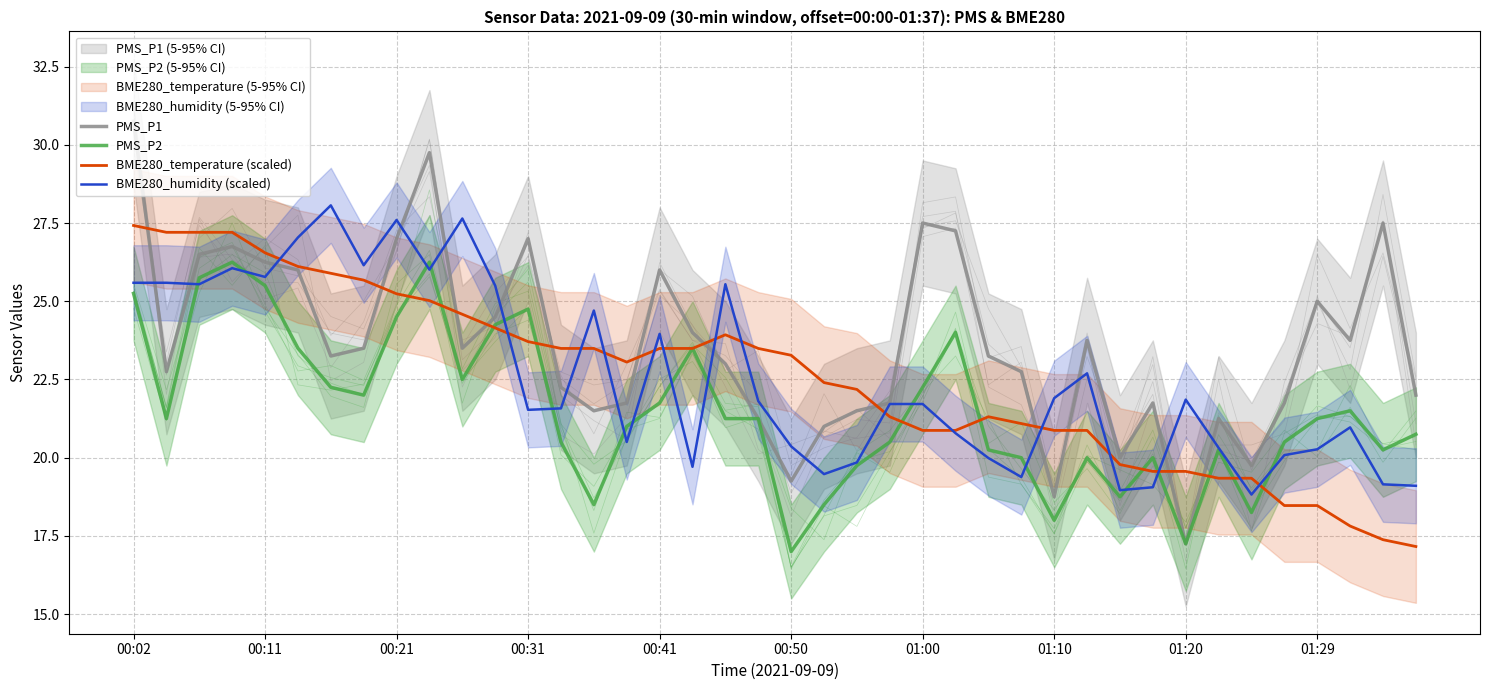

Reading right to left, extract all data points from this chart.

PMS_P1: 22.0	27.5	23.8	25.0	21.8	19.8	21.2	17.2	21.8	20.0	23.8	18.8	22.8	23.2	27.2	27.5	21.8	21.5	21.0	19.2	21.2	23.0	24.0	26.0	21.8	21.5	22.2	27.0	24.5	23.5	29.8	27.0	23.5	23.2	26.0	26.2	26.8	26.5	22.8	30.8
PMS_P2: 20.8	20.2	21.5	21.2	20.5	18.2	20.2	17.2	20.0	18.8	20.0	18.0	20.0	20.2	24.0	22.2	20.5	19.8	18.5	17.0	21.2	21.2	23.5	21.8	21.0	18.5	20.5	24.8	24.2	22.5	26.2	24.5	22.0	22.2	23.5	25.5	26.2	25.8	21.2	25.2
BME280_temperature (scaled): 17.2	17.4	17.8	18.5	18.5	19.3	19.3	19.6	19.6	19.8	20.9	20.9	21.1	21.3	20.9	20.9	21.3	22.2	22.4	23.3	23.5	23.9	23.5	23.5	23.1	23.5	23.5	23.7	24.1	24.6	25.0	25.2	25.7	25.9	26.1	26.5	27.2	27.2	27.2	27.4
BME280_humidity (scaled): 19.1	19.1	21.0	20.3	20.1	18.8	20.3	21.9	19.1	19.0	22.7	21.9	19.4	20.0	20.8	21.7	21.7	19.8	19.5	20.4	21.8	25.5	19.7	24.0	20.5	24.7	21.6	21.5	25.5	27.6	26.0	27.6	26.2	28.1	27.0	25.8	26.1	25.5	25.6	25.6